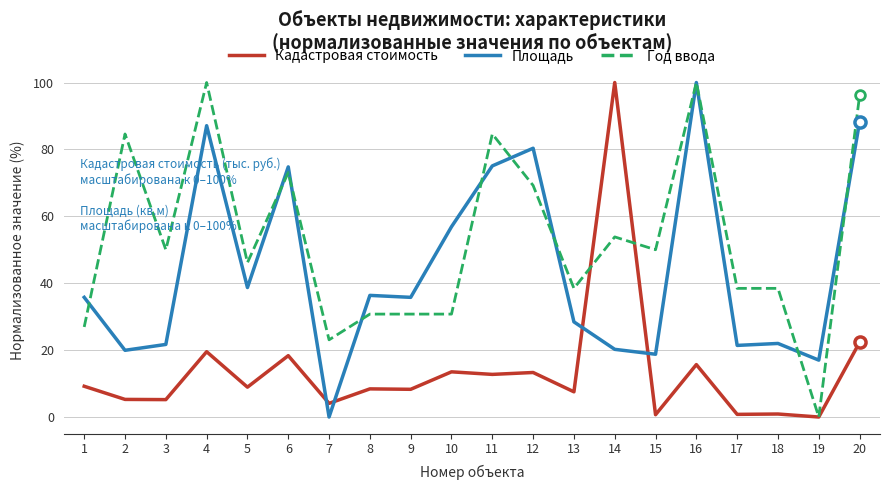

At which category is the sum across all series the highest?

16